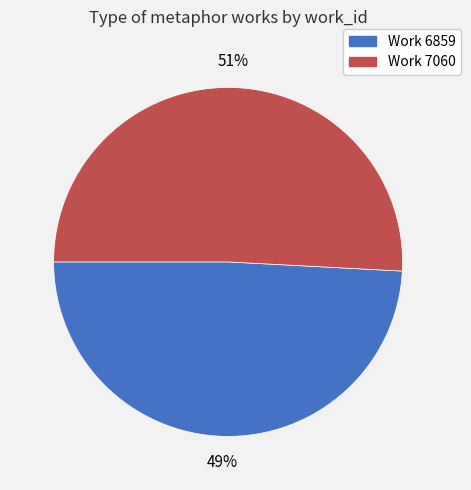

To the nearest percent, what is the difference between the largest and smallest slice percentages?

2%